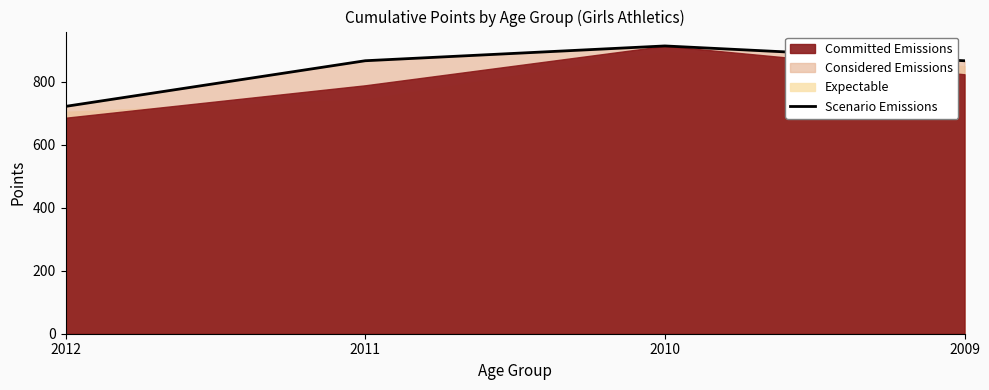

What is the sum of the values at 2011 and 2010?

1781